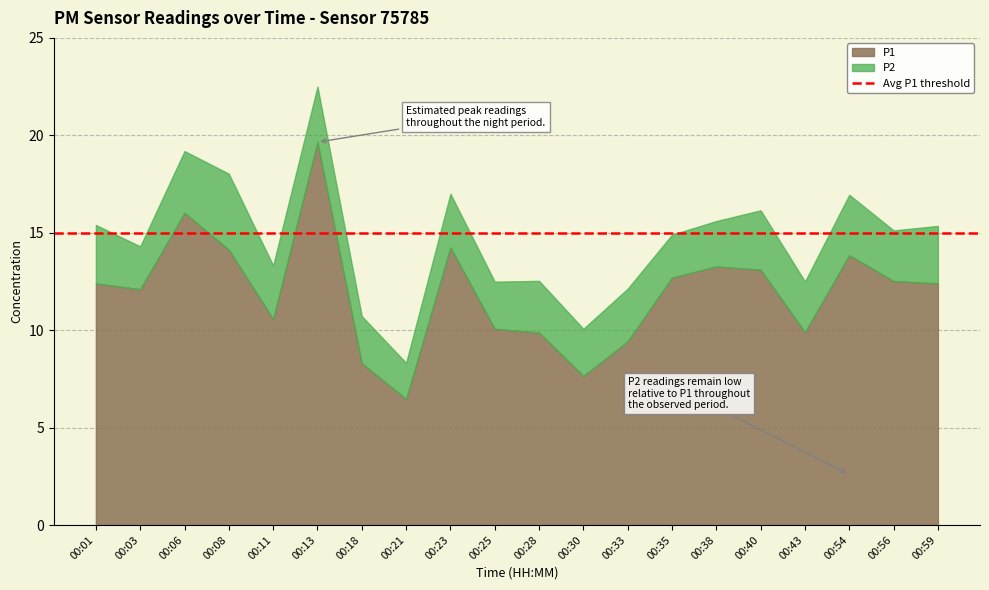

Reading left to right, what are all the values shown in this chart?

P1: 00:01=12.4	00:03=12.1	00:06=16.0	00:08=14.1	00:11=10.6	00:13=19.6	00:18=8.3	00:21=6.5	00:23=14.2	00:25=10.1	00:28=9.9	00:30=7.7	00:33=9.4	00:35=12.7	00:38=13.3	00:40=13.1	00:43=9.9	00:54=13.8	00:56=12.5	00:59=12.4
P2: 00:01=3.0	00:03=2.2	00:06=3.2	00:08=3.9	00:11=2.8	00:13=2.9	00:18=2.4	00:21=1.9	00:23=2.8	00:25=2.4	00:28=2.6	00:30=2.4	00:33=2.7	00:35=2.2	00:38=2.3	00:40=3.0	00:43=2.6	00:54=3.1	00:56=2.6	00:59=3.0